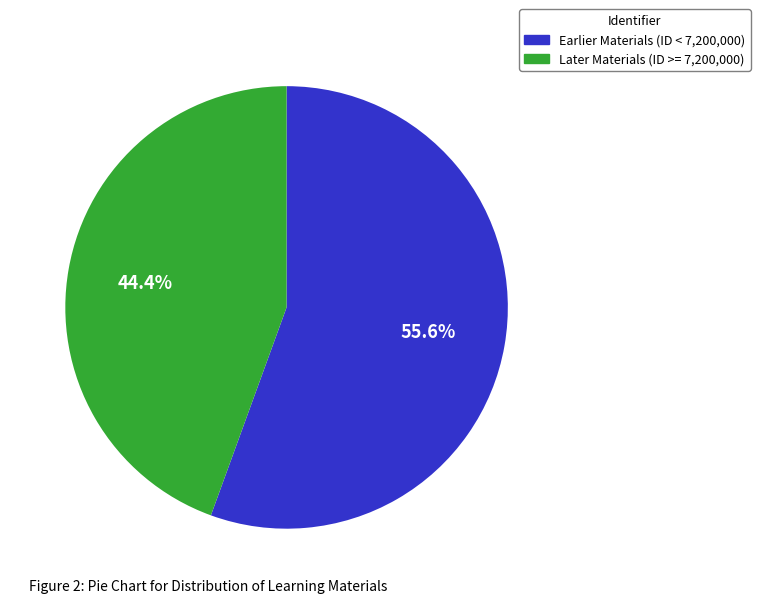

Is there a majority slice in this chart?

Yes